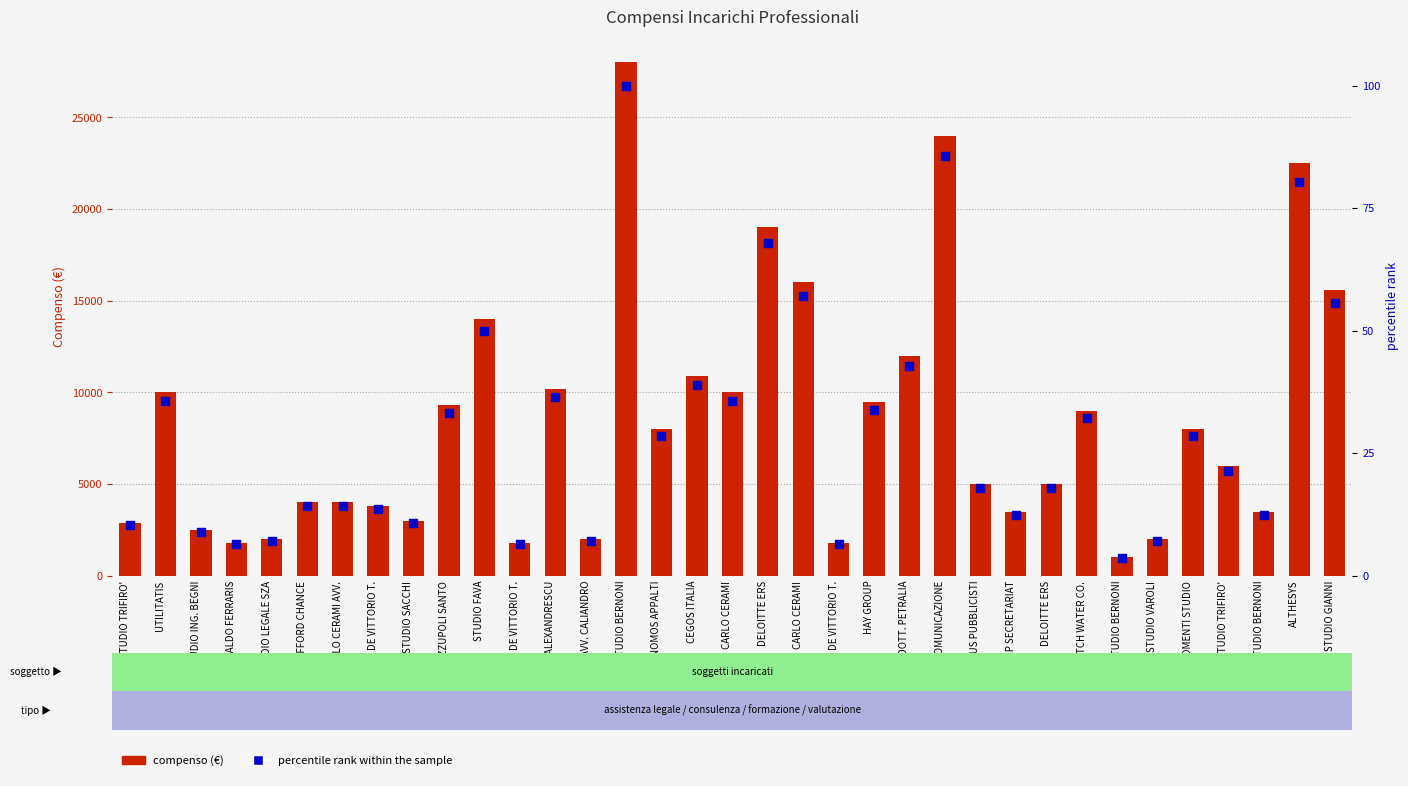

At which category is the sum across all series the highest?

STUDIO BERNONI